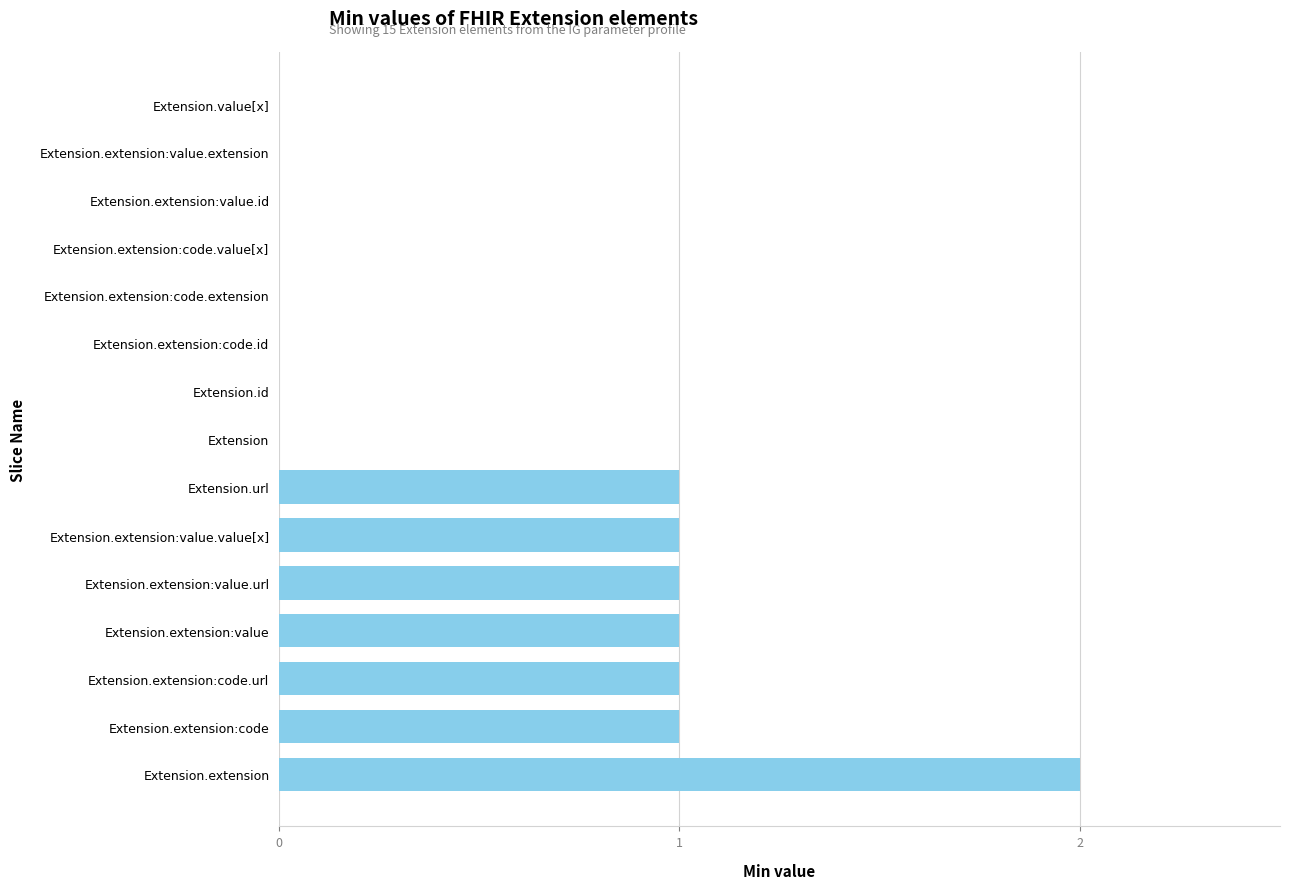

What is the sum of all values?

8